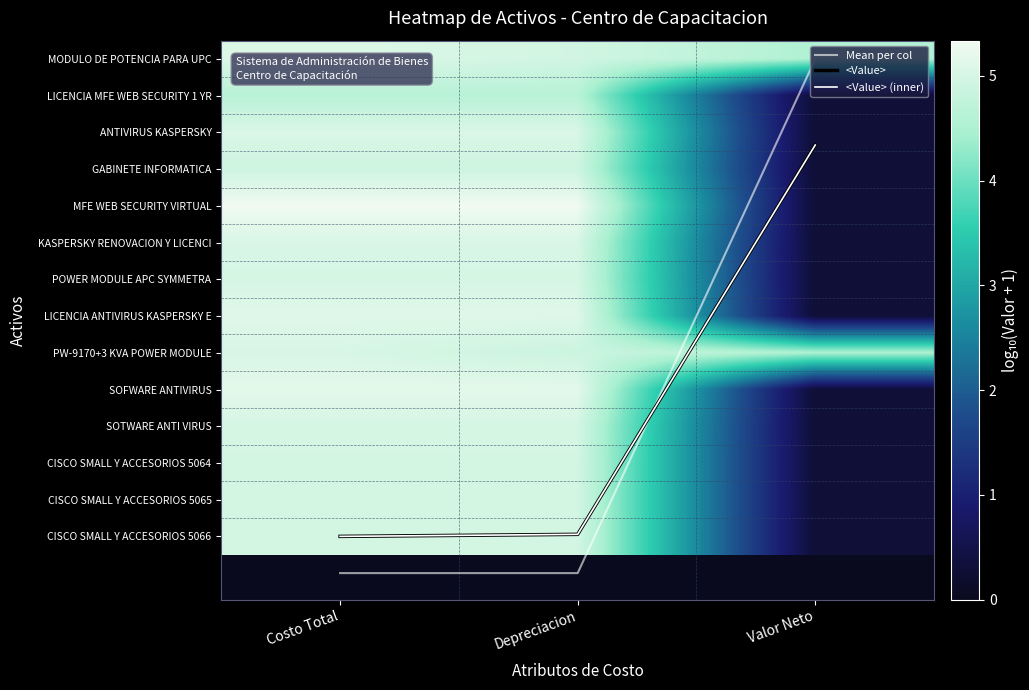

Which has a higher value, Depreciacion or Costo Total?

Depreciacion